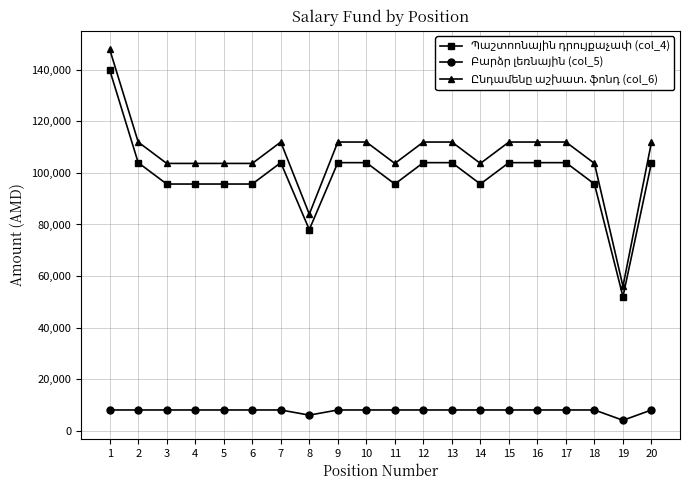

What is the total value across all series at 7?

224000